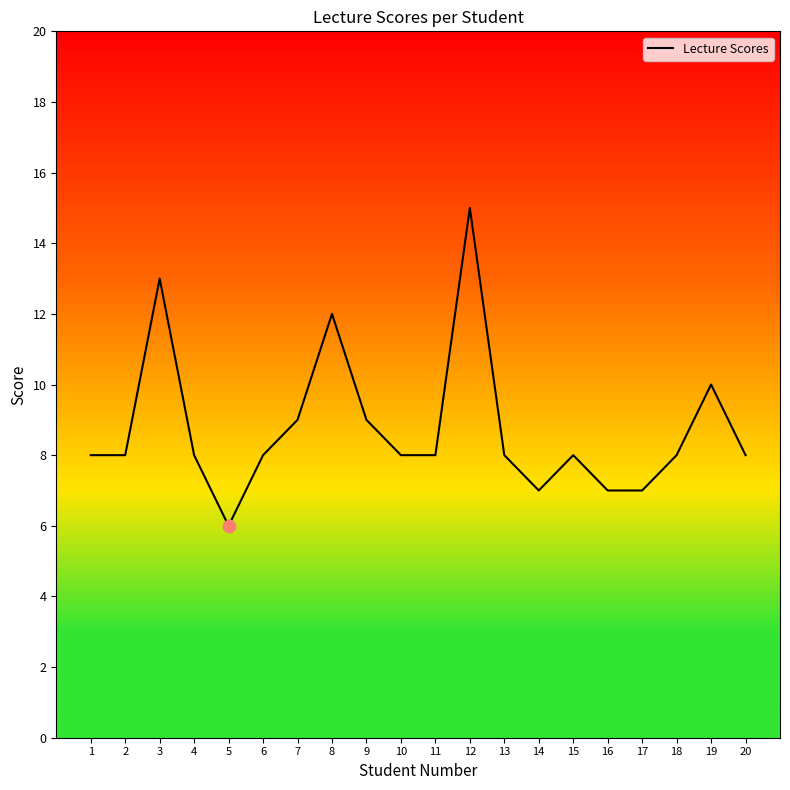

What is the change in value from 1 to 3?

+5